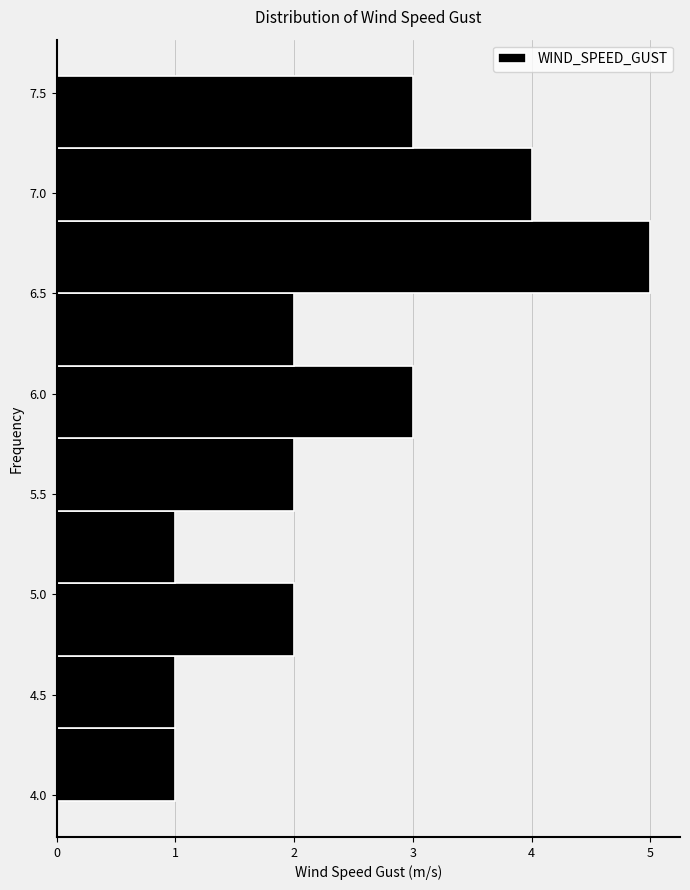

Reading bottom to top, transcribe this chart: for each bar, give the range it covers on the y-axis and its length. Neither the bar edges nor the lengths are printed on the chart, so give them approximately, as read against the axes.

3.95 to 4.35: 1
4.35 to 4.70: 1
4.70 to 5.05: 2
5.05 to 5.40: 1
5.40 to 5.80: 2
5.80 to 6.15: 3
6.15 to 6.50: 2
6.50 to 6.85: 5
6.85 to 7.20: 4
7.20 to 7.60: 3